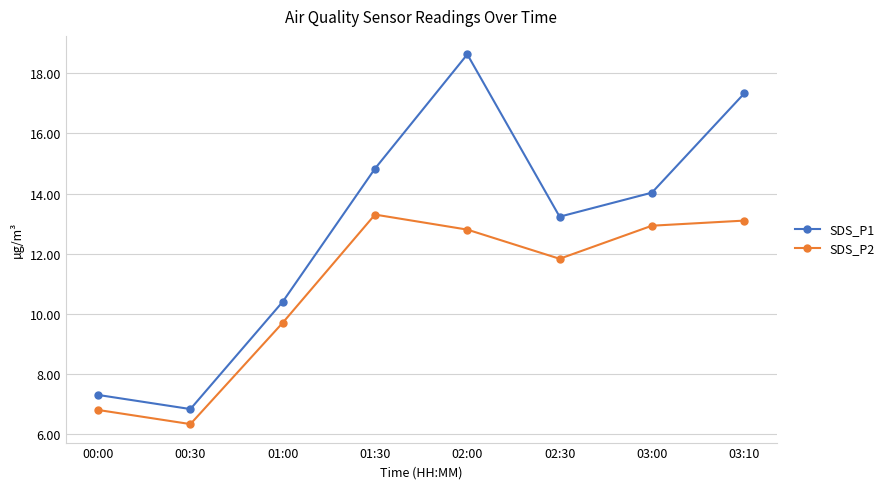

What is the value of the SDS_P1 point at the 6th from the left?

13.2